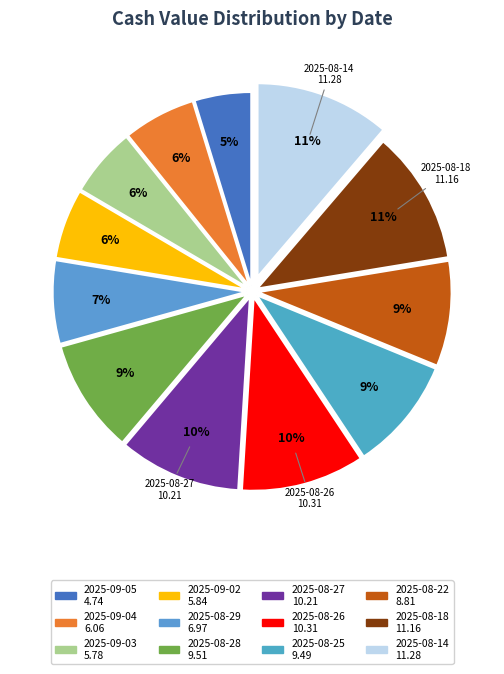

To the nearest percent, what portion does 2025-09-05 represent?

5%